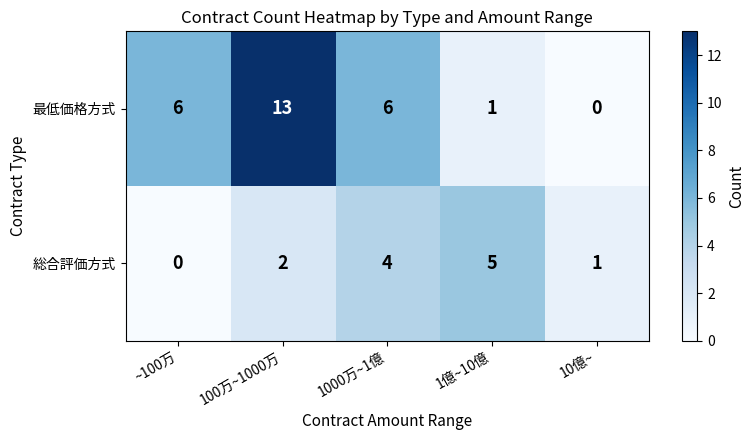

How many data points does each series have?

5